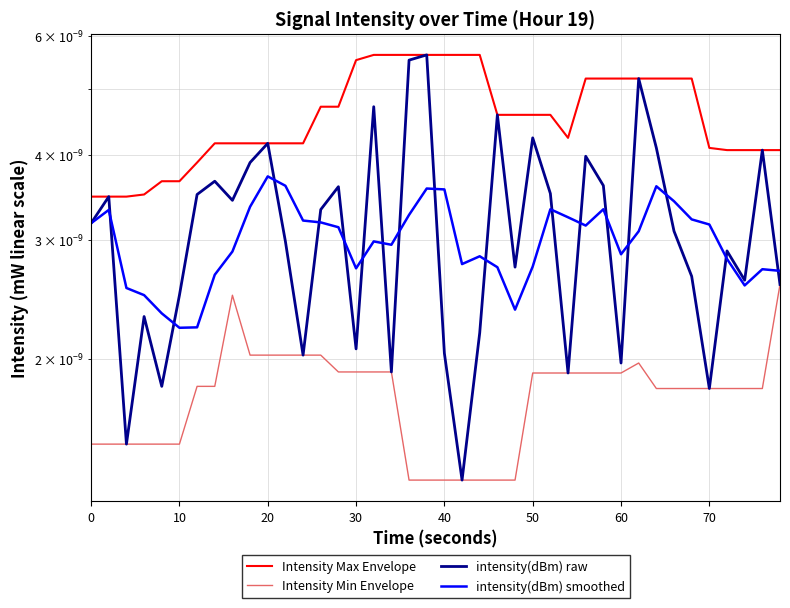

How many lines are shown in the chart?

4